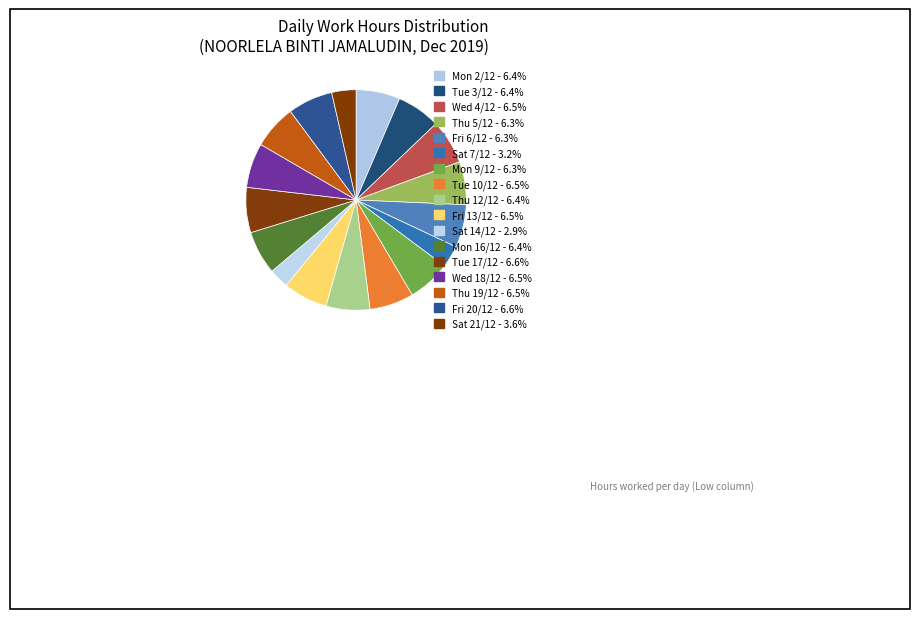

Count the number of slices in the pie.

17